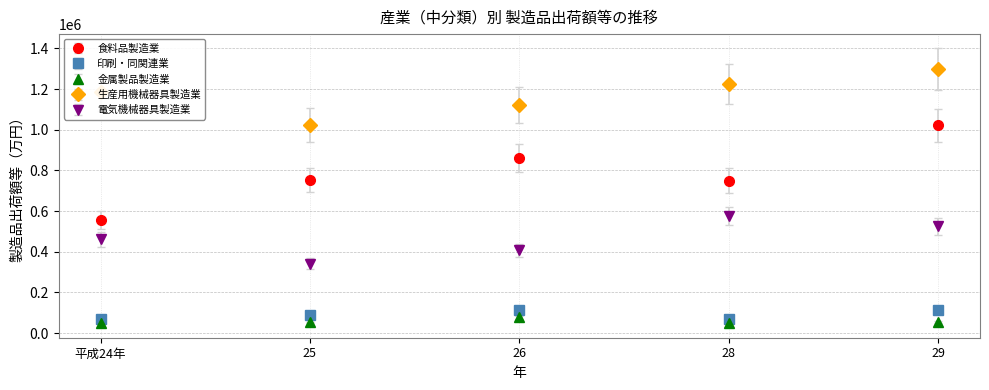

What is the label of the 2nd point from the right?

28